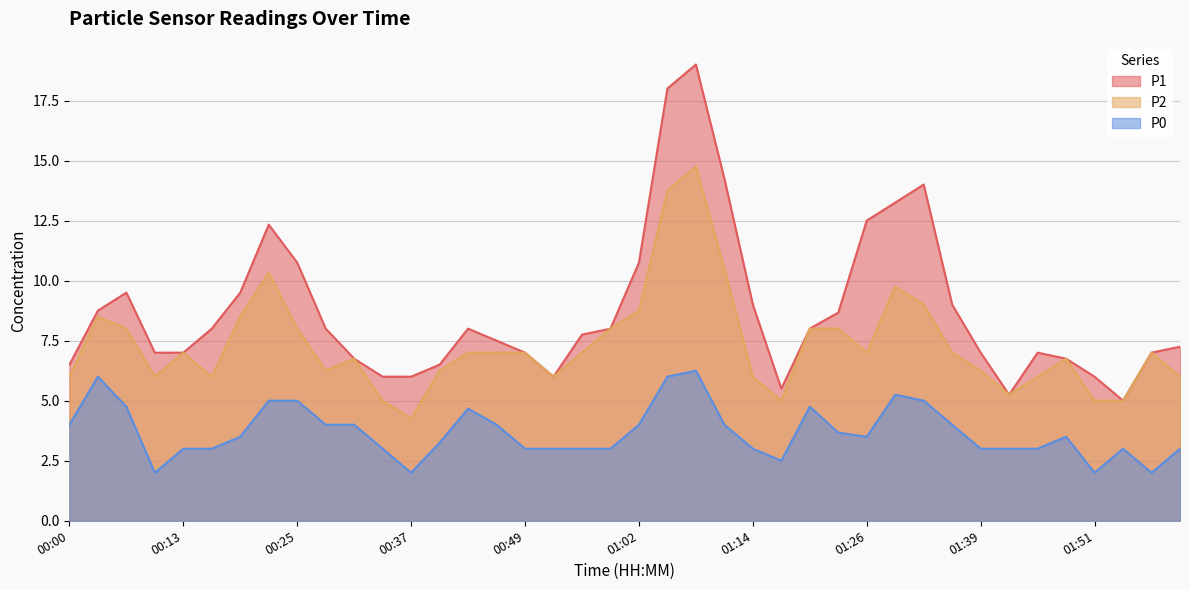

What is the difference between the maximum and minimum values in the P2 series?

10.5